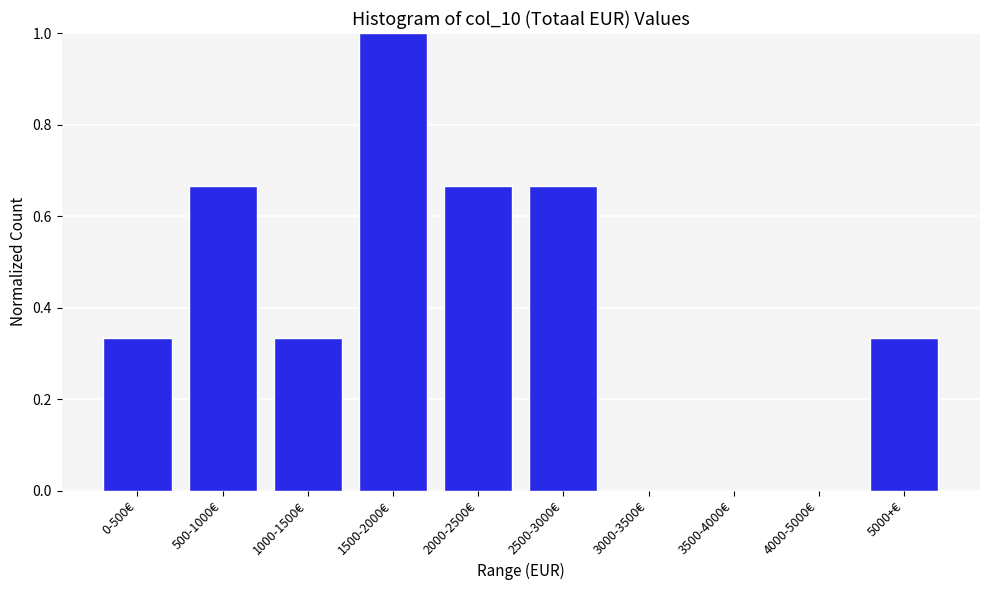

The value at 5000+€ is 0.2. True or false?

False